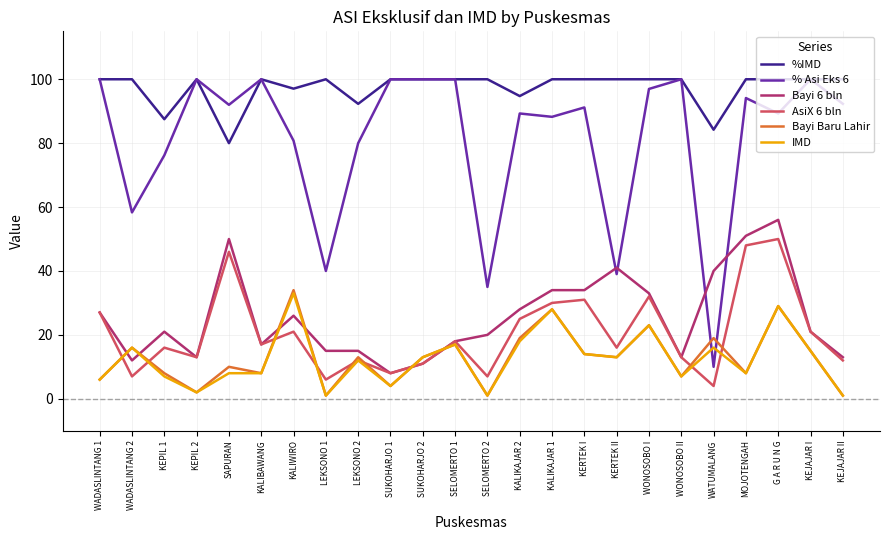

At which label does Bayi 6 bln reach its minimum?

SUKOHARJO 1